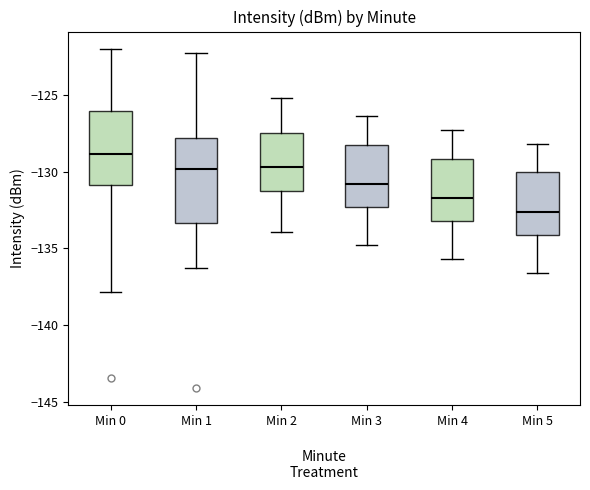

Reading left to right, transcribe this box plot: for each box, give where its median line is, the range the box spans, and where its two whiskers end, as read against the y-axis. The values are not printed on the chart, so give them approximately, as read against the axis.

Min 0: median -129.0, box -131.0 to -126.0, whiskers -138.0 to -122.0
Min 1: median -130.0, box -133.5 to -128.0, whiskers -136.5 to -122.5
Min 2: median -129.5, box -131.0 to -127.5, whiskers -134.0 to -125.0
Min 3: median -131.0, box -132.5 to -128.5, whiskers -135.0 to -126.5
Min 4: median -131.5, box -133.0 to -129.0, whiskers -135.5 to -127.5
Min 5: median -132.5, box -134.0 to -130.0, whiskers -136.5 to -128.0